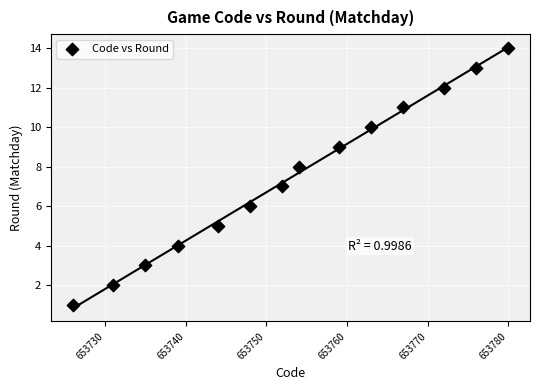

What is the range of X values (max minus min)?

54